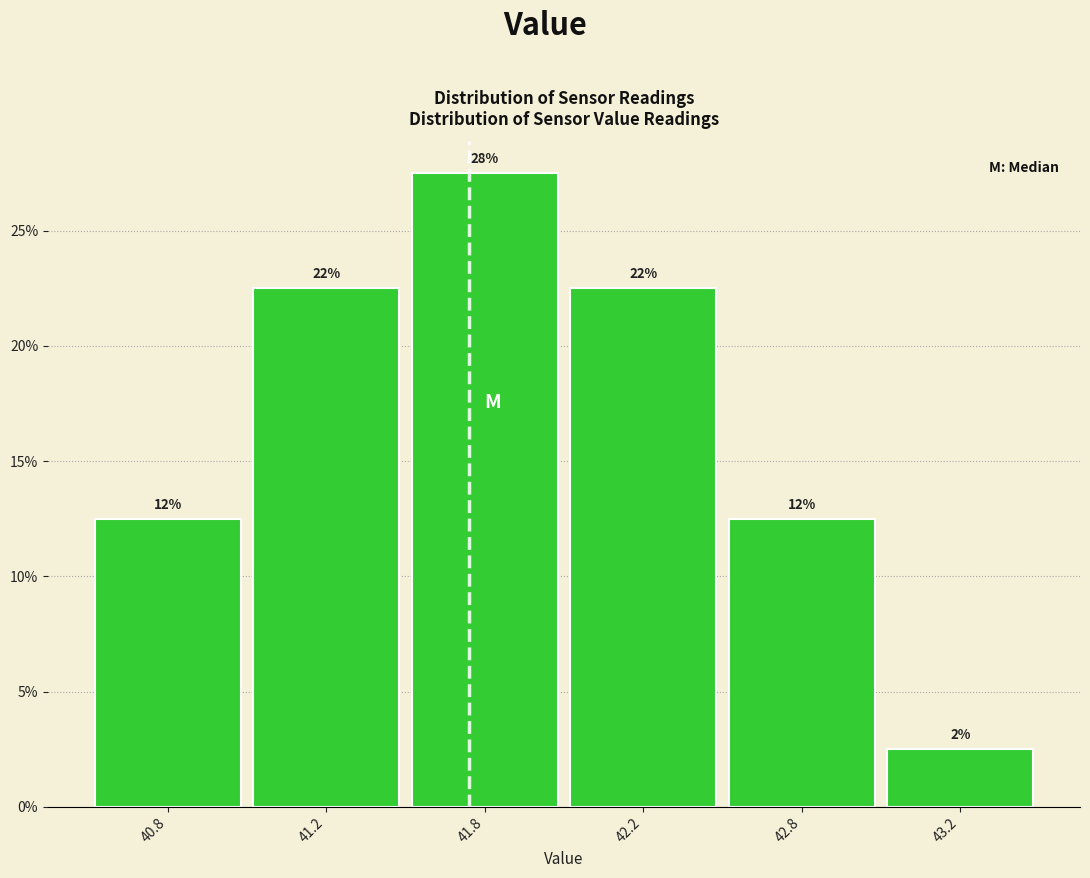

Does the chart contain any negative values?

No